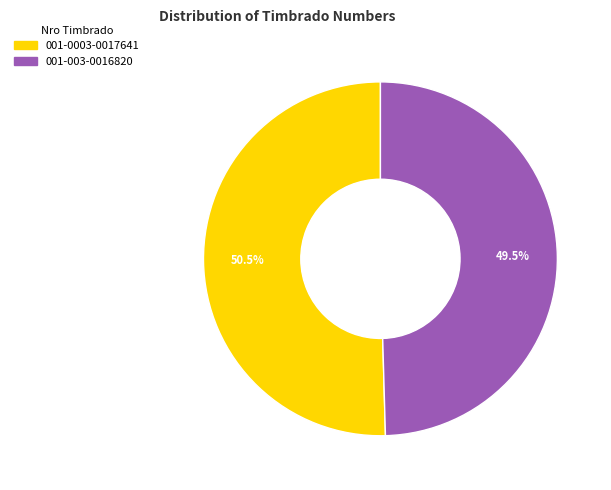

What percentage do 001-0003-0017641 and 001-003-0016820 together represent?

100.0%